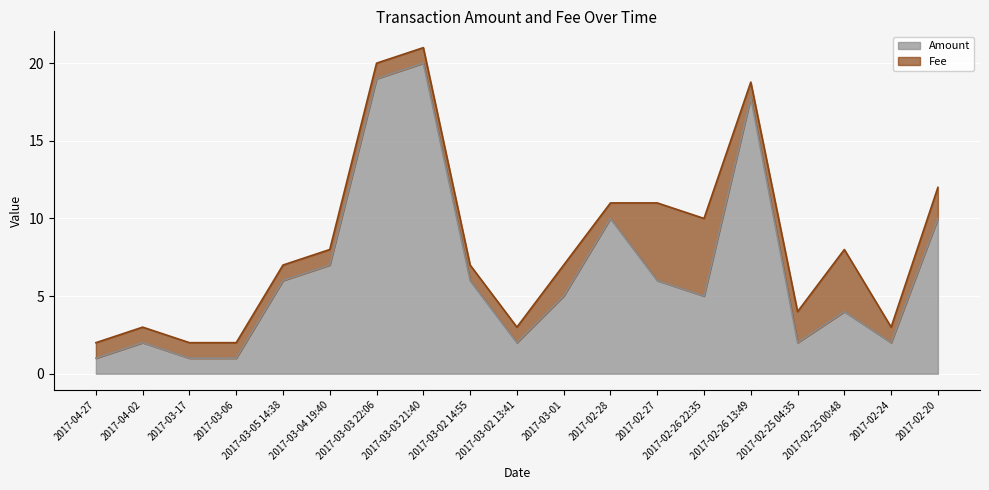

True or false: the data has more than 2 interior local peaks.

True